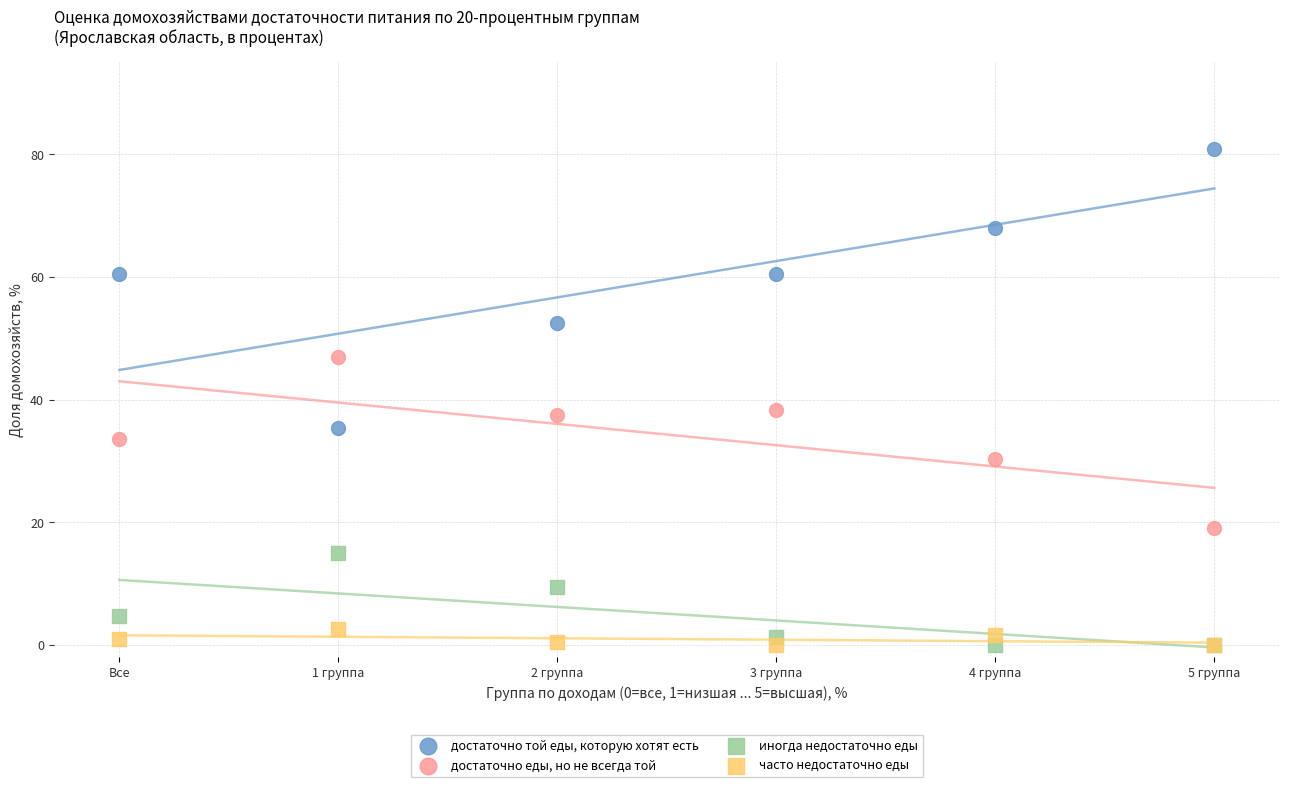

Which series has the largest Y range (max minus min)?

достаточно той еды, которую хотят есть